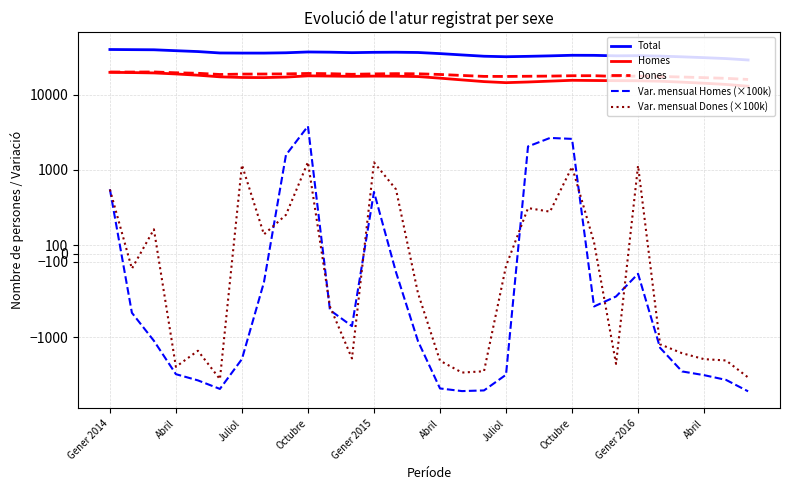

How many interior local peaks does the Dones series have?

5